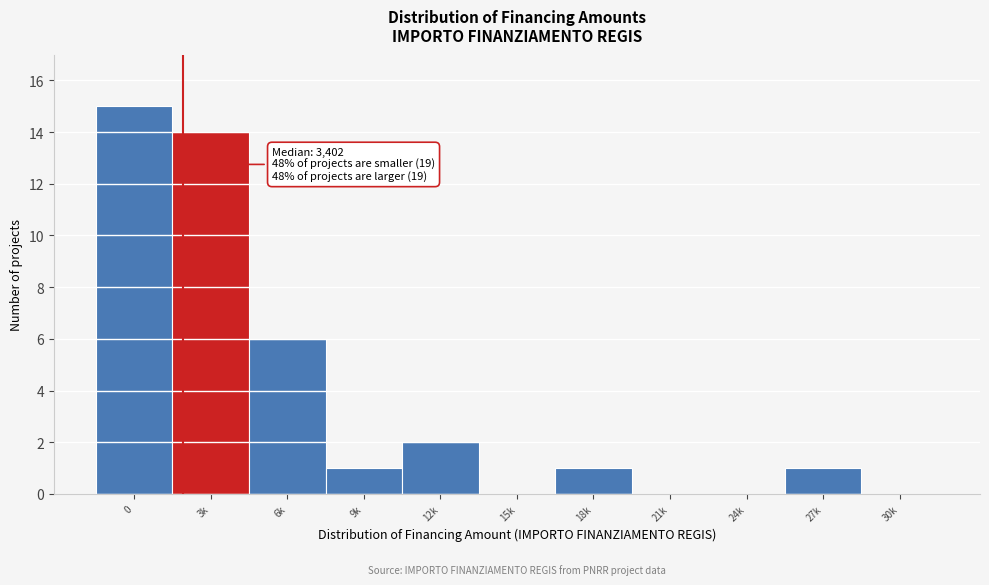

Between 12k and 24k, which is larger?

12k